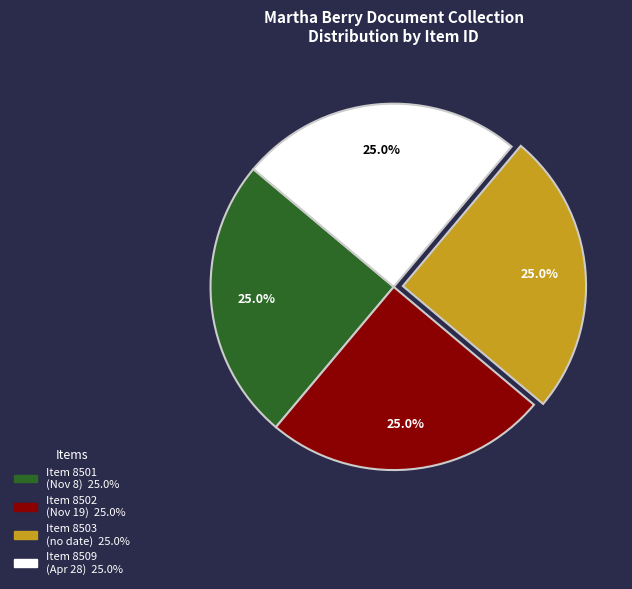

To the nearest percent, what is the average slice percentage?

25%